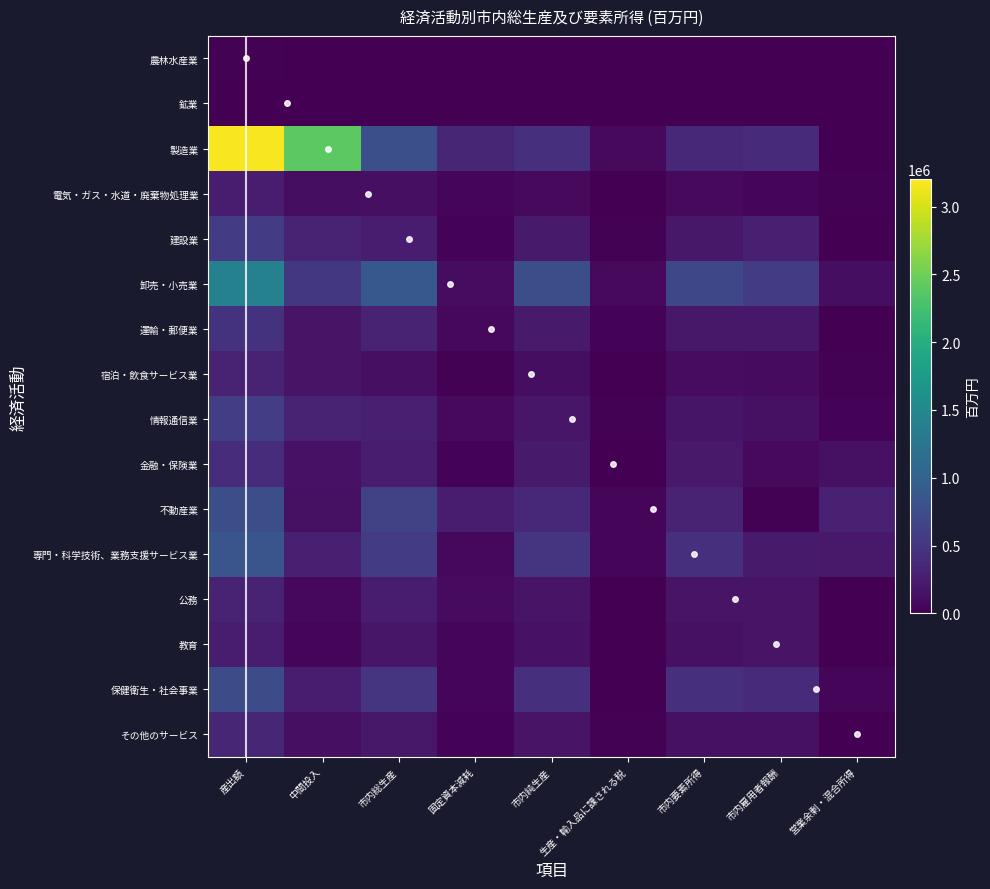

How many data points in 農林水産業 are above 4588?

4